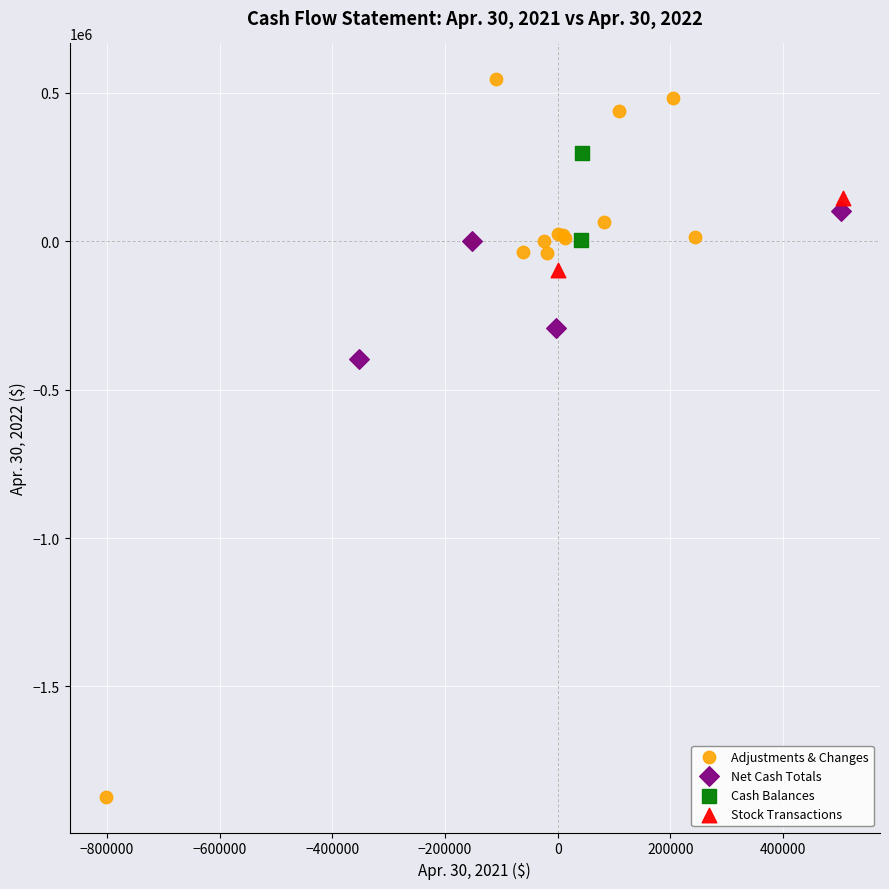

Which series contains the highest Y value?

Adjustments & Changes